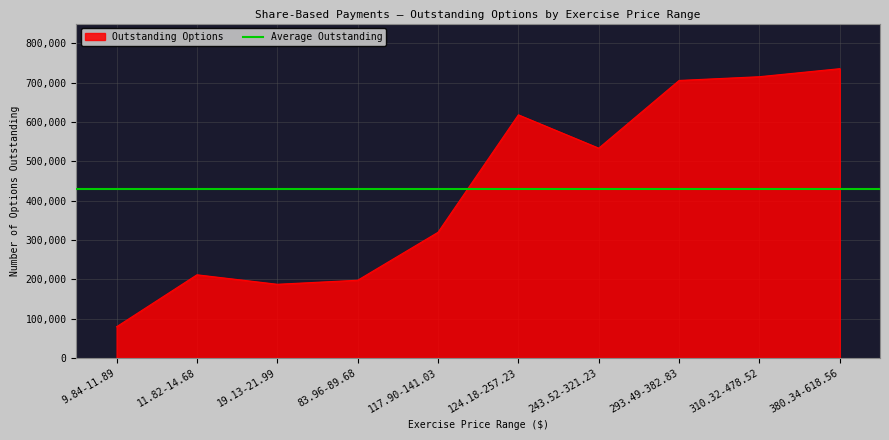

The value of Outstanding Options at 310.32-478.52 is 1005682. True or false?

False